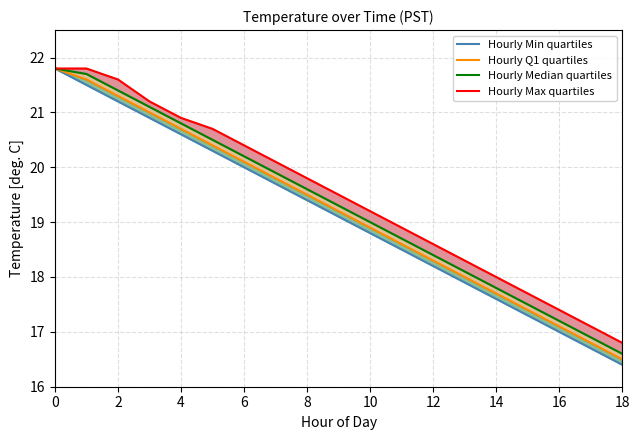

At 10, list the series in order from largest to smallest.

Hourly Max quartiles, Hourly Median quartiles, Hourly Q1 quartiles, Hourly Min quartiles